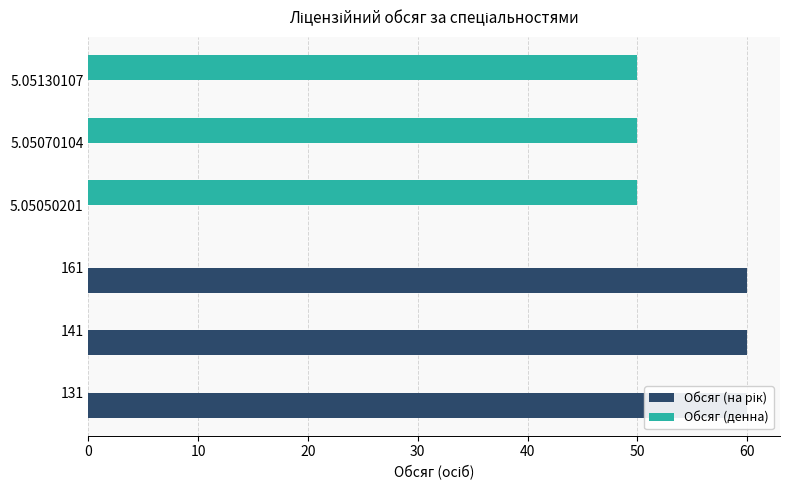

Reading left to right, list all the values displayed in this chart.

Обсяг (на рік): 60	60	60	0	0	0
Обсяг (денна): 0	0	0	50	50	50